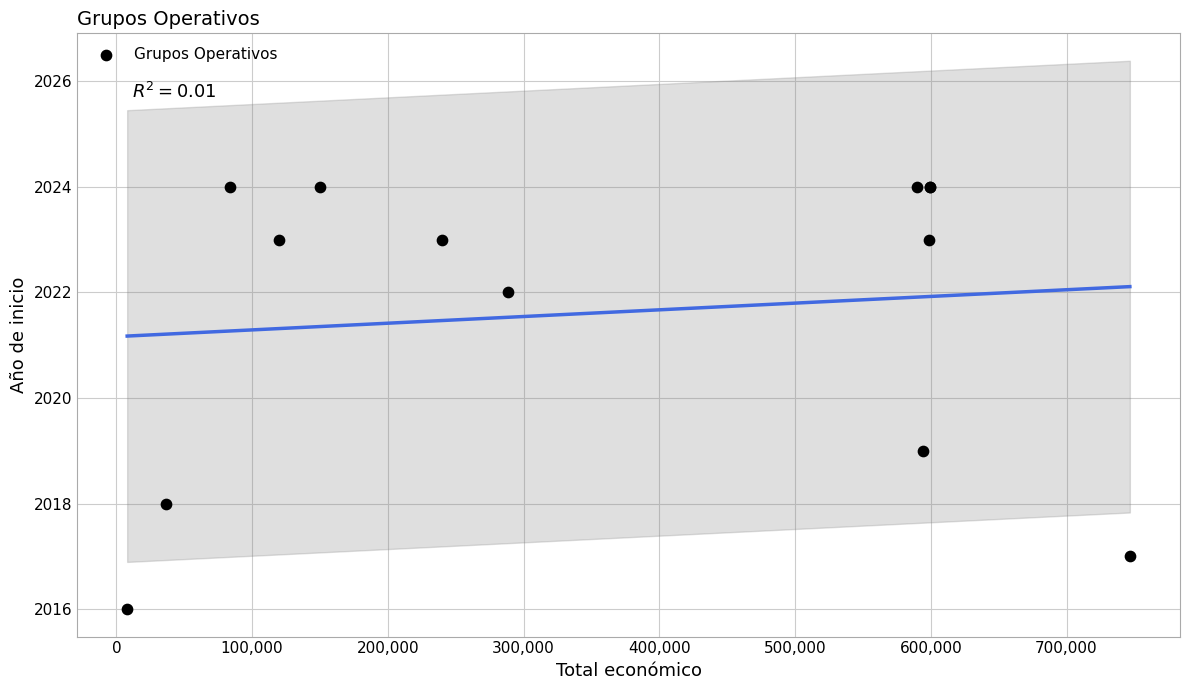

What Y value in the scatter plot is closest to 2020?

2019